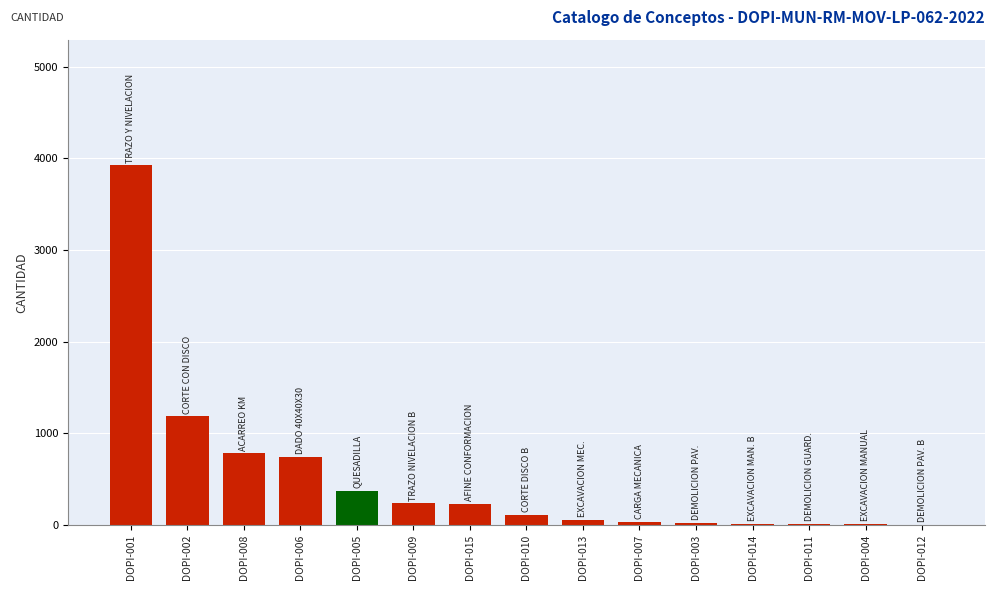

What is the average value?

515.1